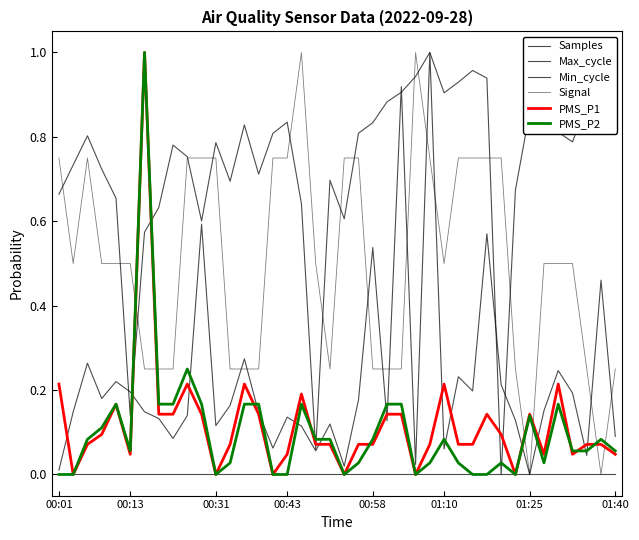

What is the label of the 32nd point from the right?

8